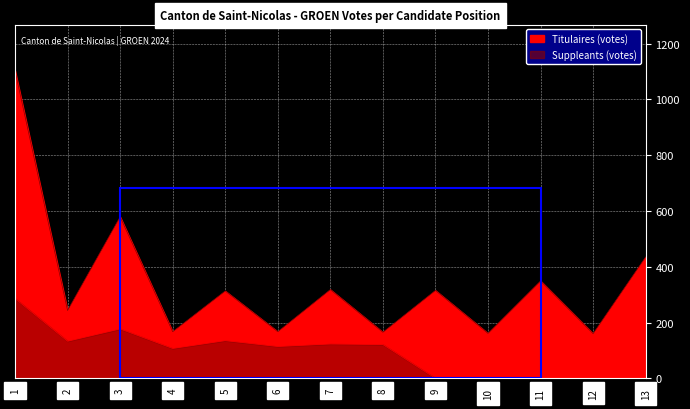

What is the highest value of the Titulaires (votes) series?

1103